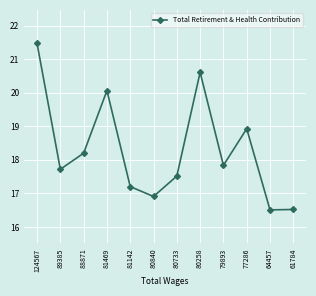

At which category does the chart reach its minimum across all series?

64457